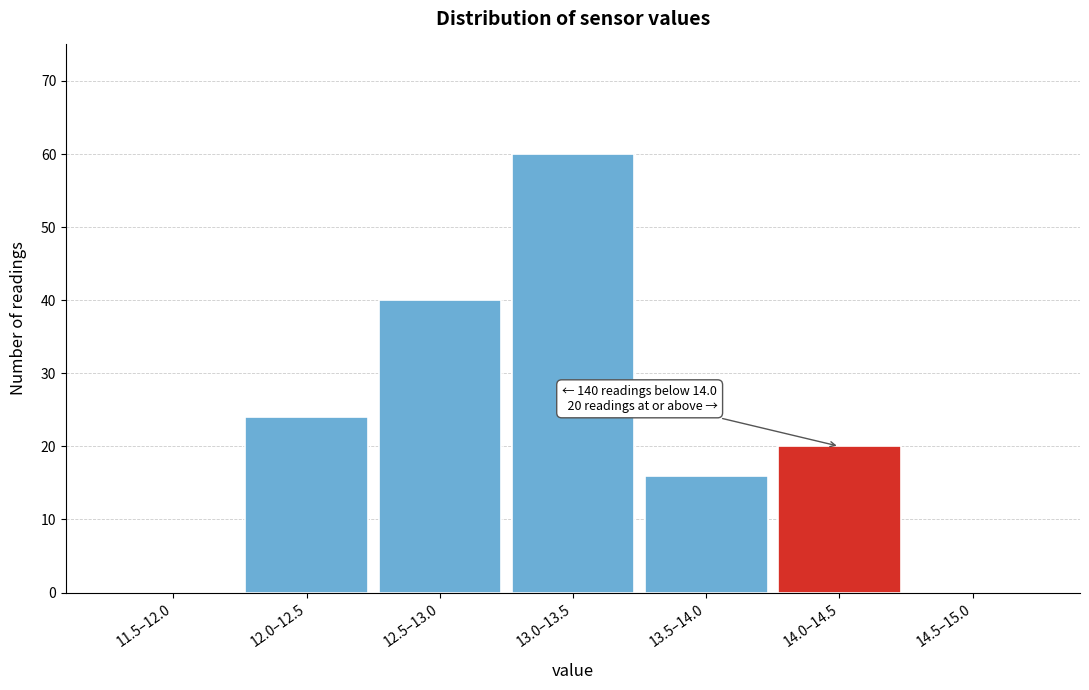

Reading left to right, transcribe all the data shown in this chart.

11.5–12.0=0	12.0–12.5=24	12.5–13.0=40	13.0–13.5=60	13.5–14.0=16	14.0–14.5=20	14.5–15.0=0